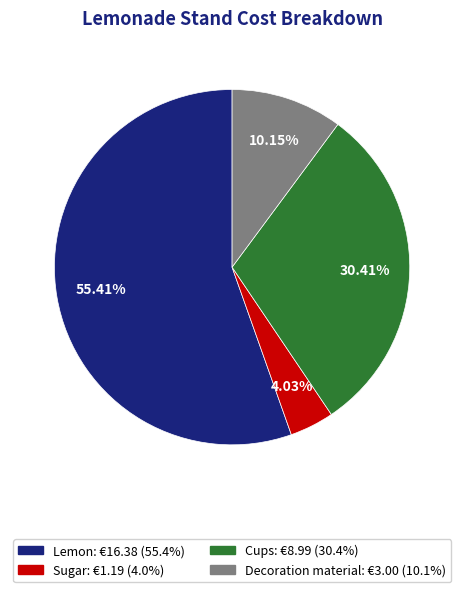

Does Cups: €8.99 (30.4%) represent more than half of the total?

No